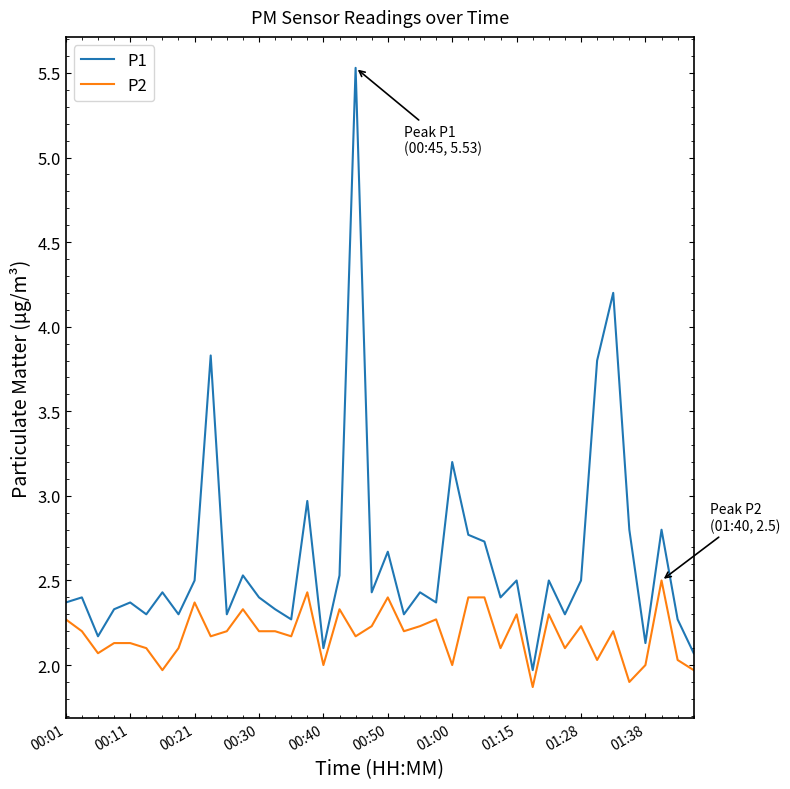

True or false: P1 has more than 1 points higher than both neighbors.

True